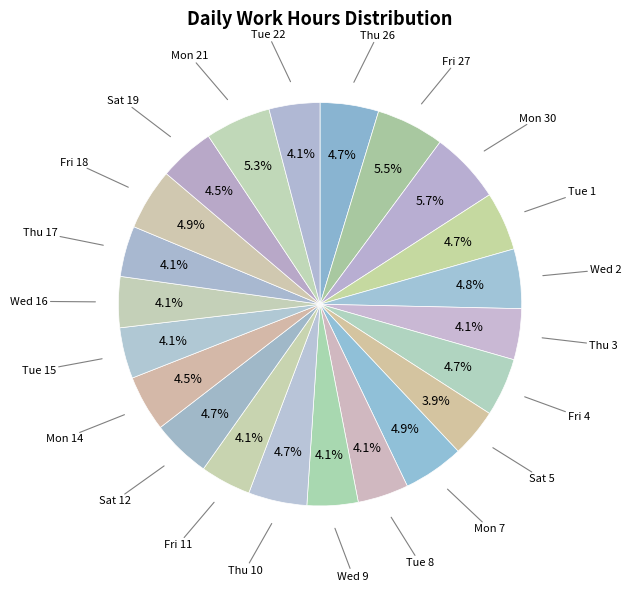

Rank the categories by value from highest to lowest.

Mon 30, Fri 27, Mon 21, Fri 18, Mon 7, Wed 2, Sat 12, Tue 1, Thu 10, Thu 26, Fri 4, Mon 14, Sat 19, Tue 15, Thu 3, Tue 8, Wed 9, Wed 16, Thu 17, Tue 22, Fri 11, Sat 5, Sat 28